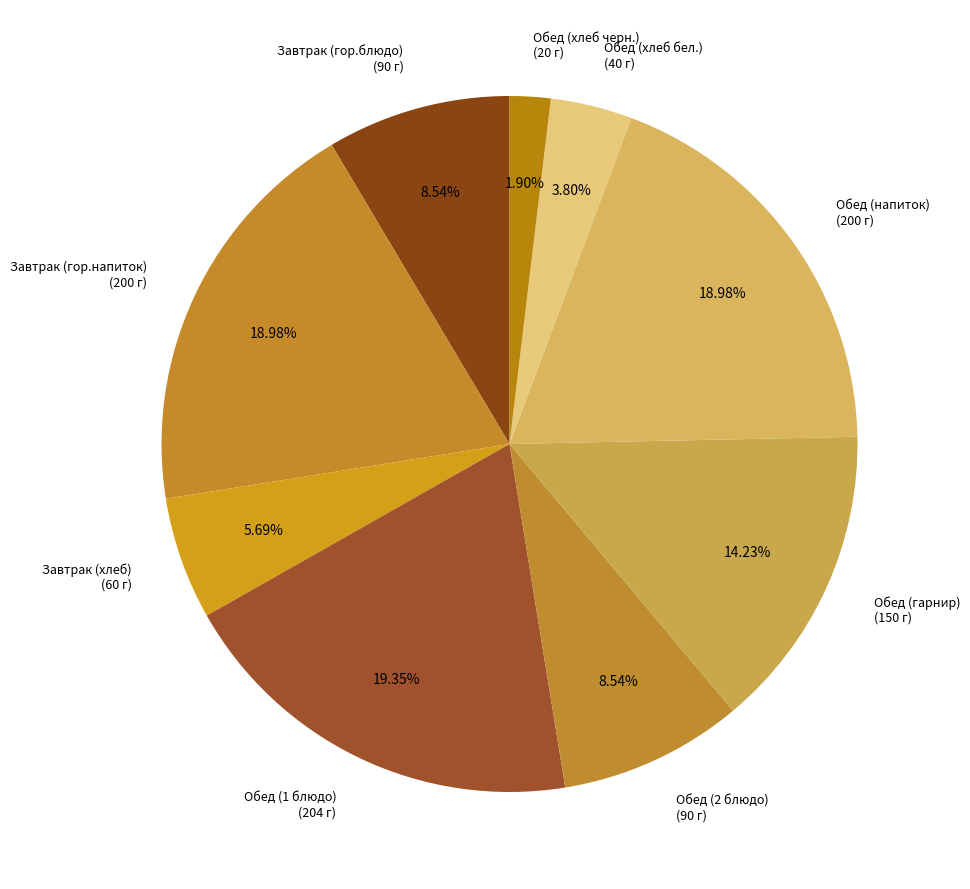

To the nearest percent, what is the average slice percentage?

11%